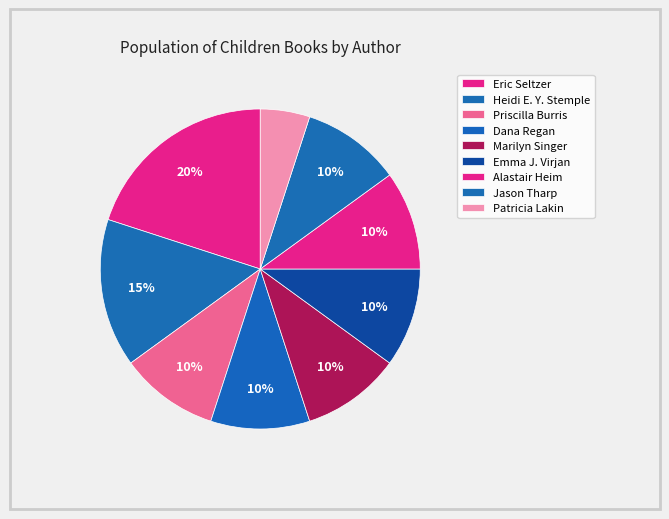

How many segments does this pie chart have?

9